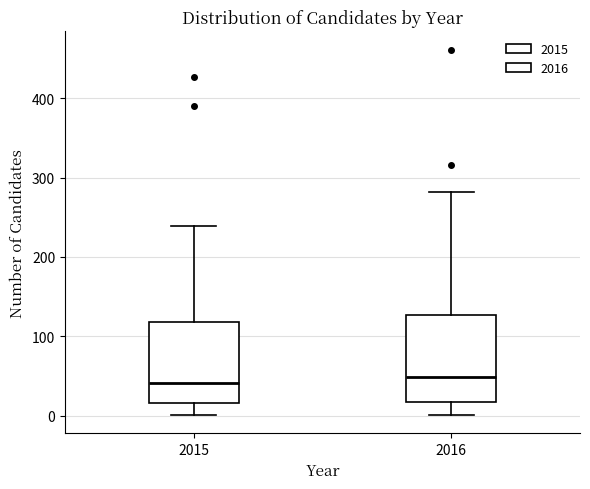

Reading left to right, transcribe this box plot: for each box, give where its median line is, the range the box spans, and where its two whiskers end, as read against the y-axis. The values are not printed on the chart, so give them approximately, as read against the axis.

2015: median 40, box 20 to 120, whiskers 0 to 240
2016: median 50, box 20 to 130, whiskers 0 to 280